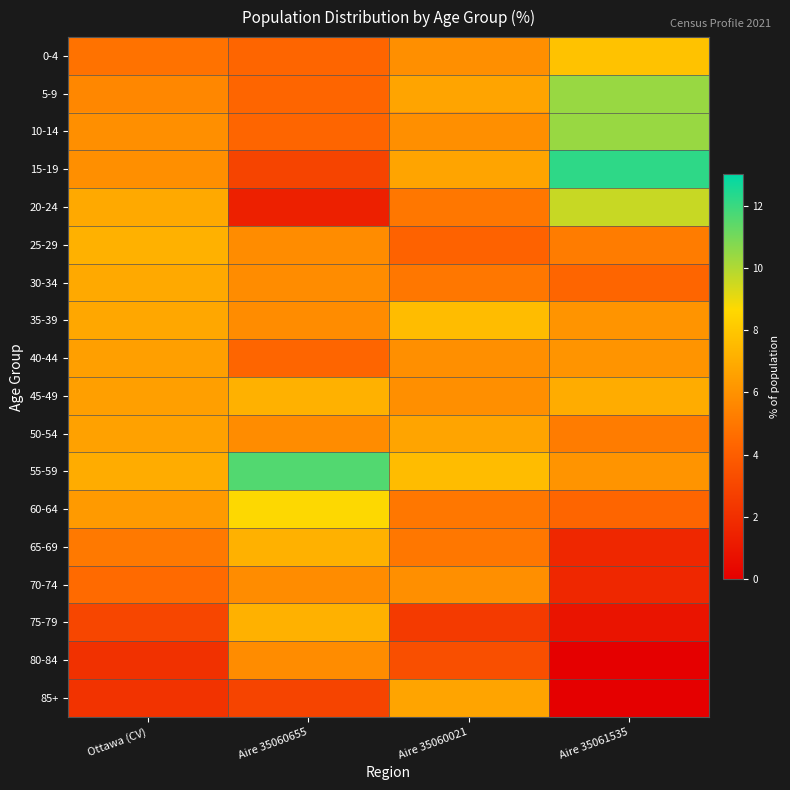

Reading left to right, extract all data points from this chart.

0-4: Ottawa (CV)=4.8	Aire 35060655=4.3	Aire 35060021=5.9	Aire 35061535=7.8
5-9: Ottawa (CV)=5.6	Aire 35060655=4.3	Aire 35060021=6.7	Aire 35061535=10.4
10-14: Ottawa (CV)=5.9	Aire 35060655=4.3	Aire 35060021=5.9	Aire 35061535=10.4
15-19: Ottawa (CV)=5.9	Aire 35060655=2.9	Aire 35060021=6.7	Aire 35061535=12.2
20-24: Ottawa (CV)=6.9	Aire 35060655=1.4	Aire 35060021=5.0	Aire 35061535=9.6
25-29: Ottawa (CV)=7.2	Aire 35060655=5.8	Aire 35060021=4.2	Aire 35061535=5.2
30-34: Ottawa (CV)=6.9	Aire 35060655=5.8	Aire 35060021=5.0	Aire 35061535=4.3
35-39: Ottawa (CV)=6.8	Aire 35060655=5.8	Aire 35060021=7.6	Aire 35061535=6.1
40-44: Ottawa (CV)=6.5	Aire 35060655=4.3	Aire 35060021=5.9	Aire 35061535=6.1
45-49: Ottawa (CV)=6.5	Aire 35060655=7.2	Aire 35060021=5.9	Aire 35061535=7.0
50-54: Ottawa (CV)=6.6	Aire 35060655=5.8	Aire 35060021=6.7	Aire 35061535=5.2
55-59: Ottawa (CV)=7.0	Aire 35060655=11.6	Aire 35060021=7.6	Aire 35061535=6.1
60-64: Ottawa (CV)=6.3	Aire 35060655=8.7	Aire 35060021=5.0	Aire 35061535=4.3
65-69: Ottawa (CV)=5.1	Aire 35060655=7.2	Aire 35060021=5.0	Aire 35061535=1.7
70-74: Ottawa (CV)=4.5	Aire 35060655=5.8	Aire 35060021=5.9	Aire 35061535=1.7
75-79: Ottawa (CV)=3.0	Aire 35060655=7.2	Aire 35060021=2.5	Aire 35061535=0.9
80-84: Ottawa (CV)=2.1	Aire 35060655=5.8	Aire 35060021=3.4	Aire 35061535=0.0
85+: Ottawa (CV)=2.2	Aire 35060655=2.9	Aire 35060021=6.7	Aire 35061535=0.0